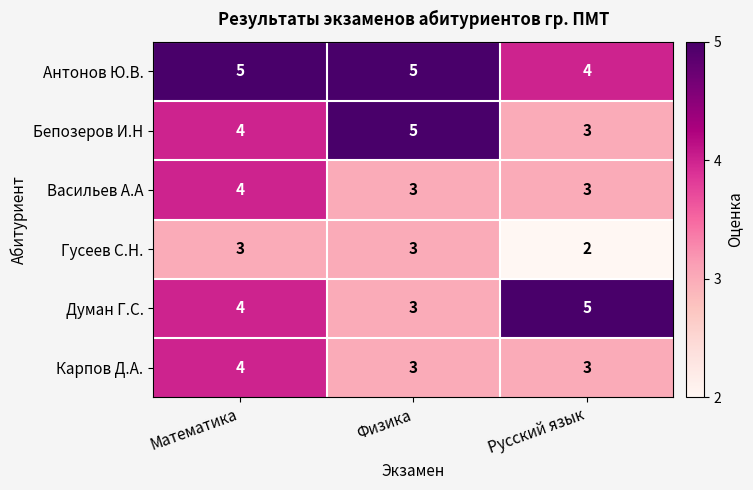

Which series has the largest total across all categories?

Антонов Ю.В.